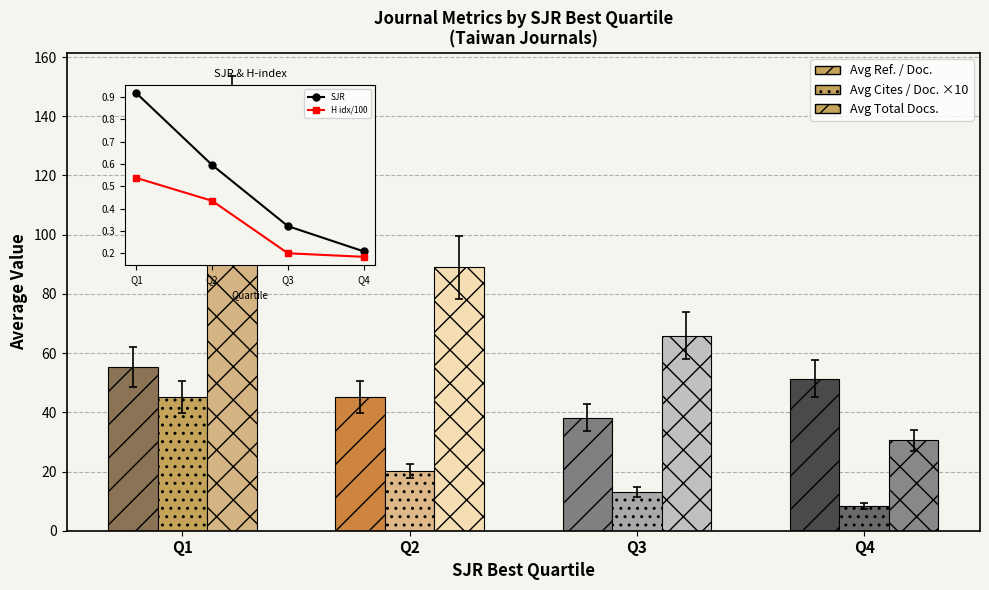

Rank the categories by H idx/100 value from highest to lowest.

Q1, Q2, Q3, Q4